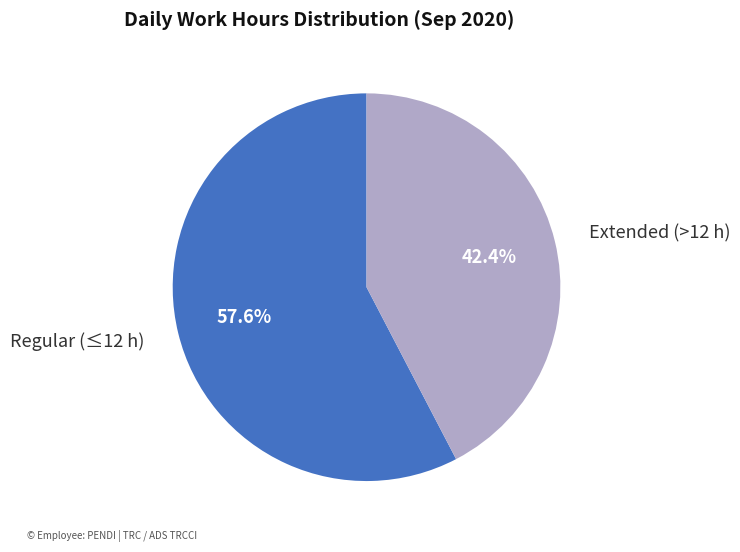

Which category has the biggest portion of the pie?

Regular (≤12 h)